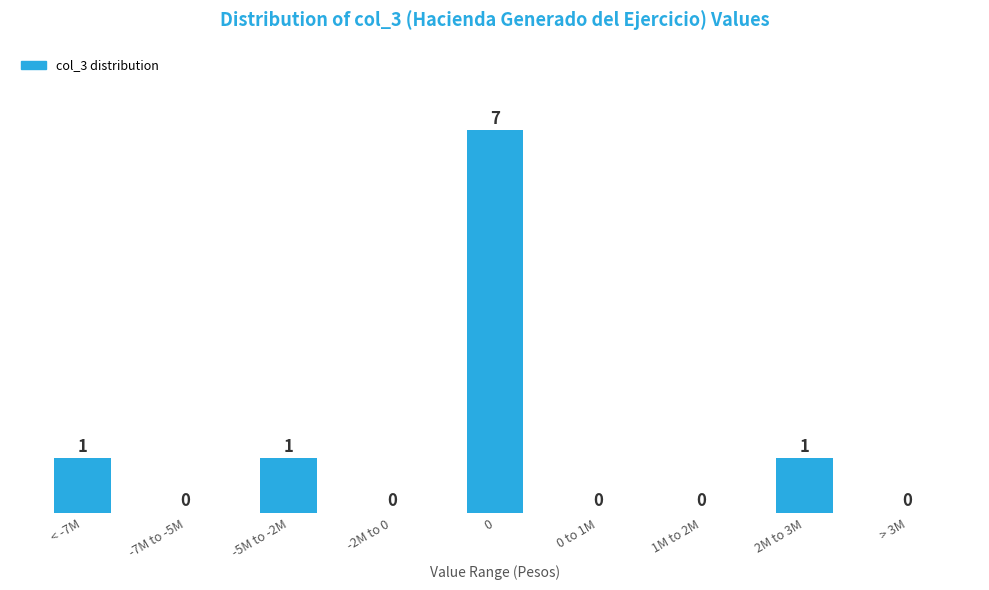

Reading left to right, what are all the values shown in this chart?

< -7M=1	-7M to -5M=0	-5M to -2M=1	-2M to 0=0	0=7	0 to 1M=0	1M to 2M=0	2M to 3M=1	> 3M=0